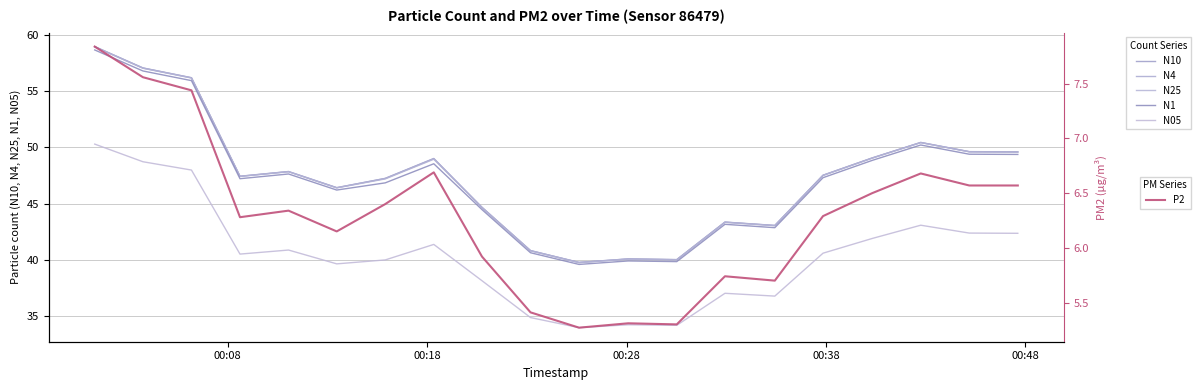

The N1 series shows 71.4 at 14. True or false?

False